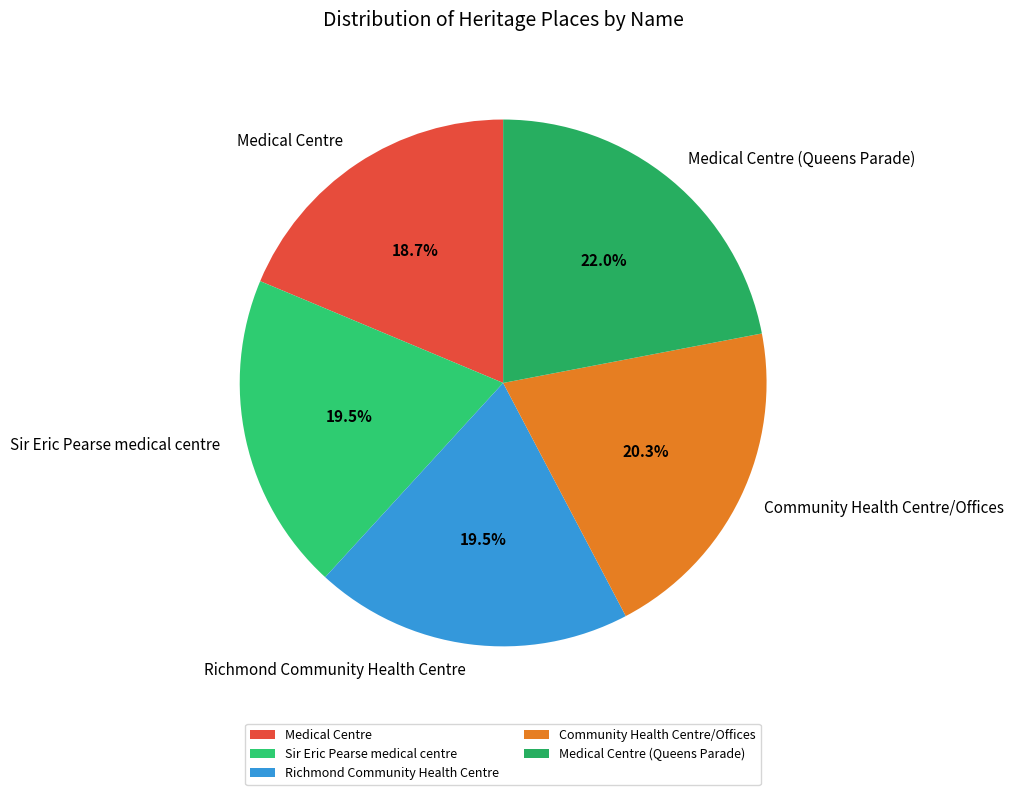

Is the sum of Medical Centre and Sir Eric Pearse medical centre greater than half?

No